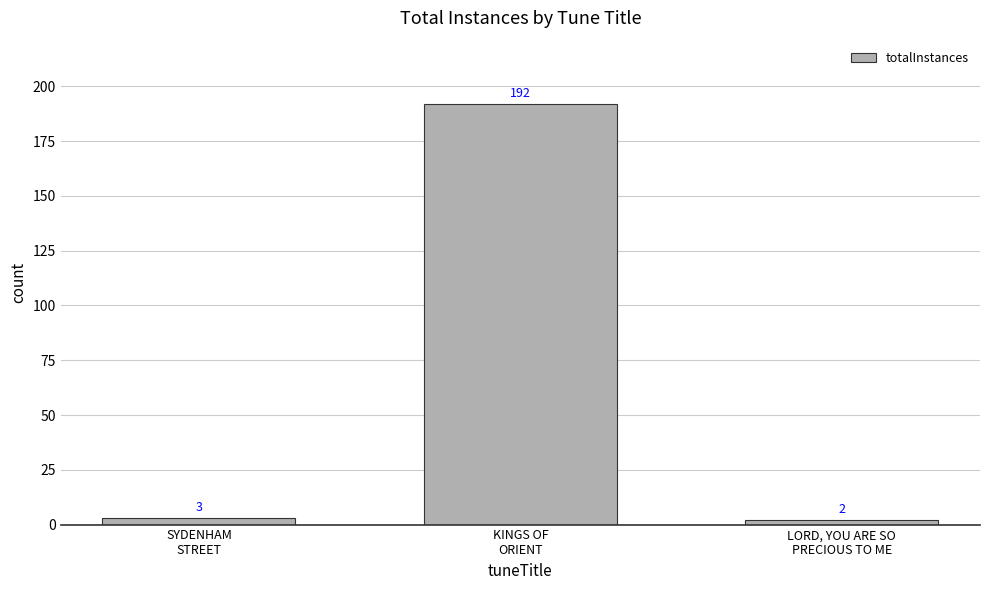

List the labels in order of value, smallest first.

LORD, YOU ARE SO
PRECIOUS TO ME, SYDENHAM
STREET, KINGS OF
ORIENT